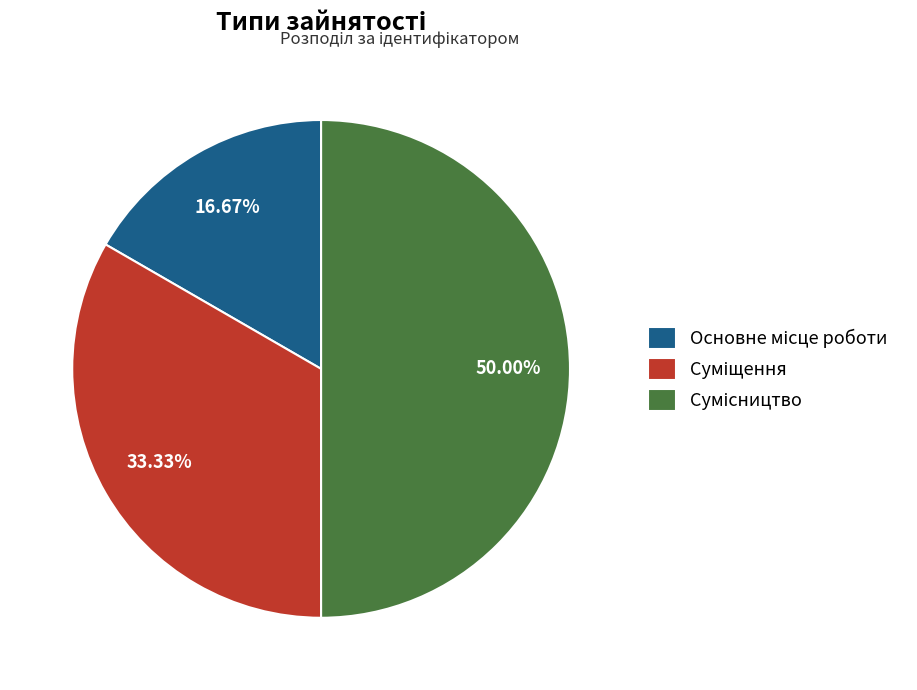

True or false: Суміщення accounts for 47% of the total.

False